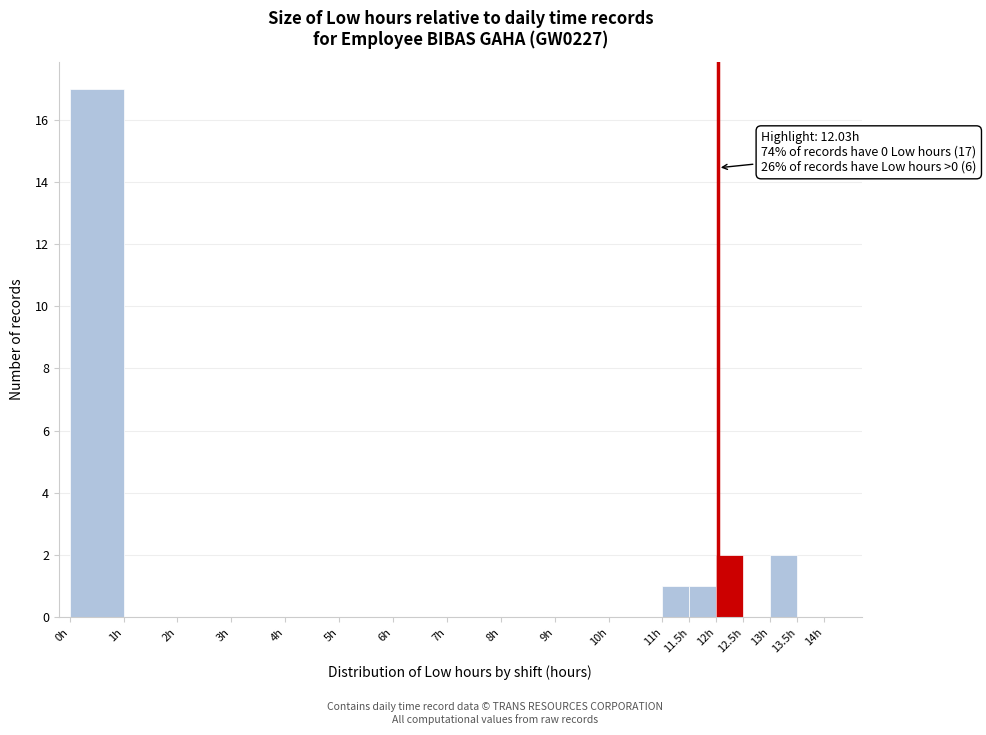

Over which range of the x-axis is the bar tallest?

0.0 to 1.0